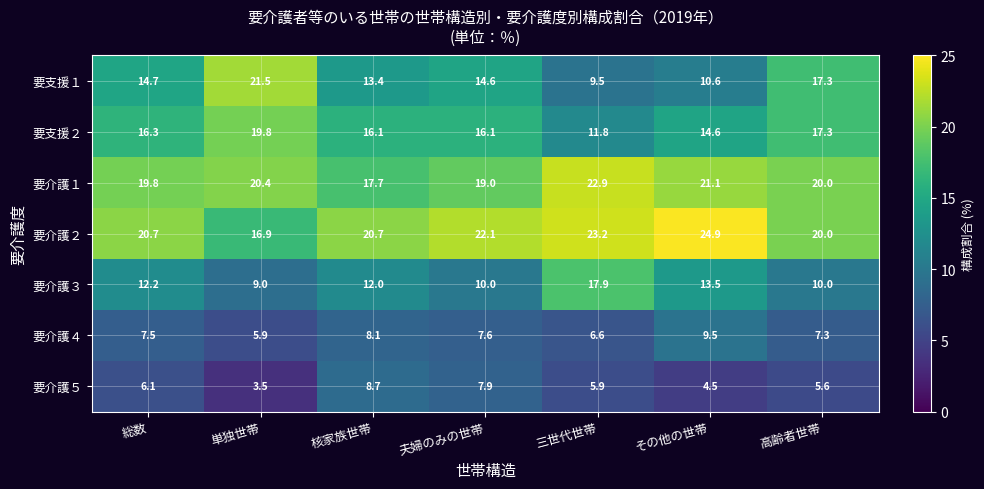

At how many categories does at least one series exceed 7?

7